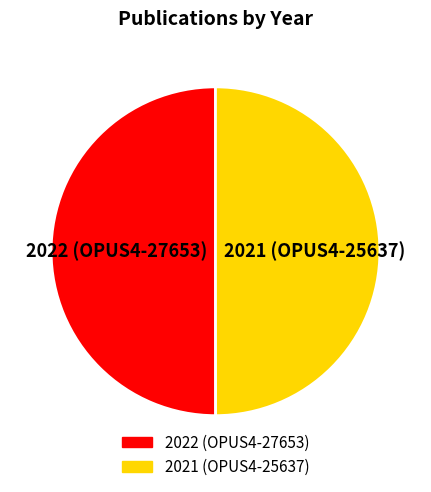

Do 2022 (OPUS4-27653) and 2021 (OPUS4-25637) together represent more than half of the pie?

Yes